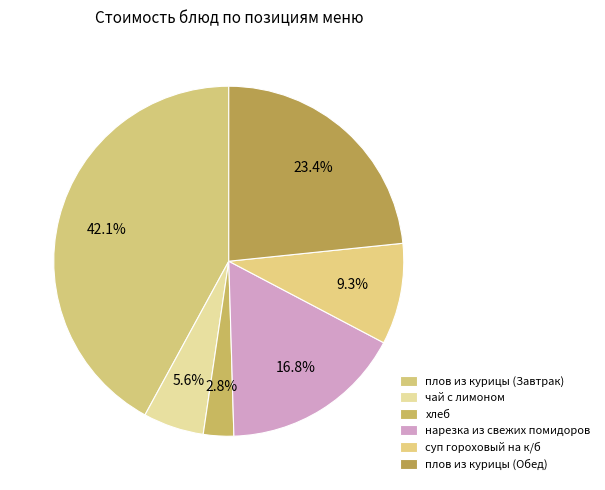

Count the number of slices in the pie.

6